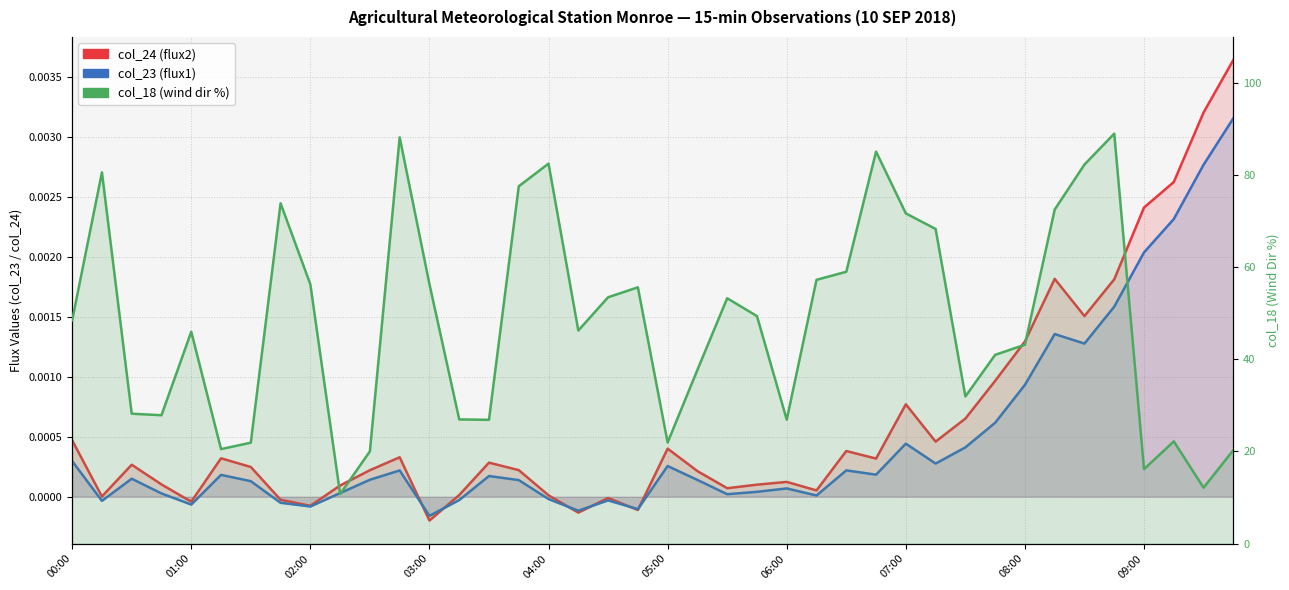

How many categories are shown in the chart?

40